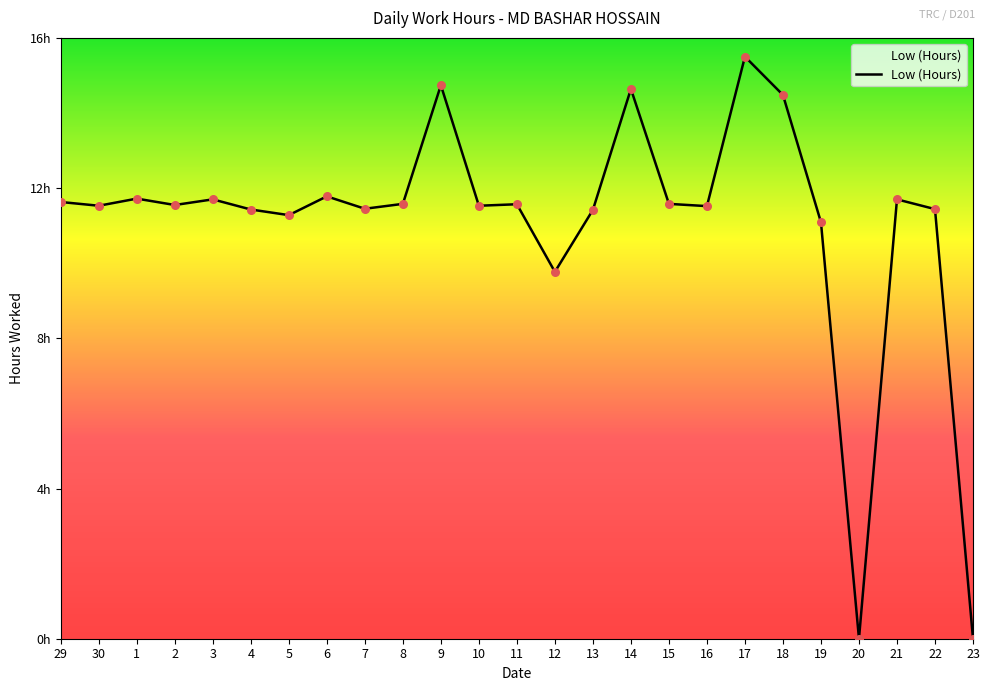

Which has a higher value, 15 or 30?

15